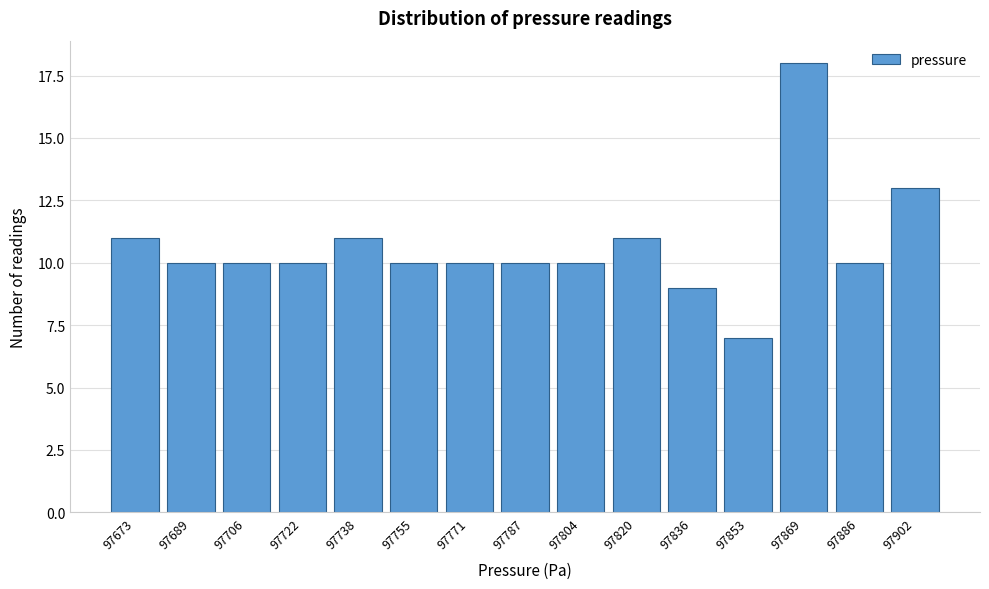

Reading right to left, transcribe all the data shown in this chart.

97902=13	97886=10	97869=18	97853=7	97836=9	97820=11	97804=10	97787=10	97771=10	97755=10	97738=11	97722=10	97706=10	97689=10	97673=11